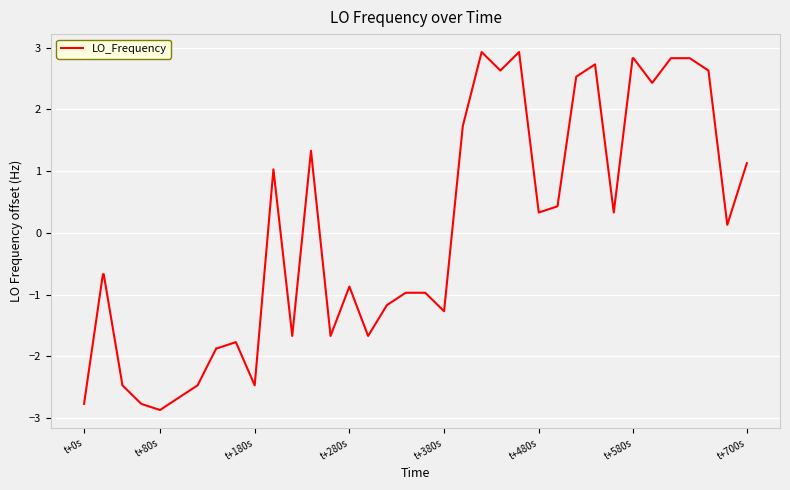

What is the maximum value shown in the chart?

2.9